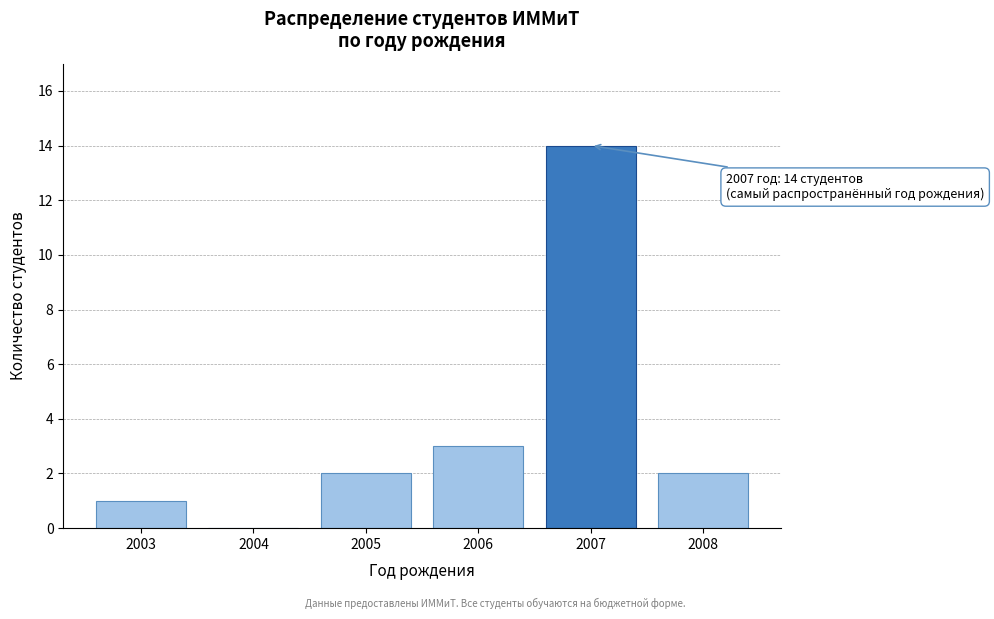

Reading left to right, what are all the values shown in this chart?

2003=1	2004=0	2005=2	2006=3	2007=14	2008=2